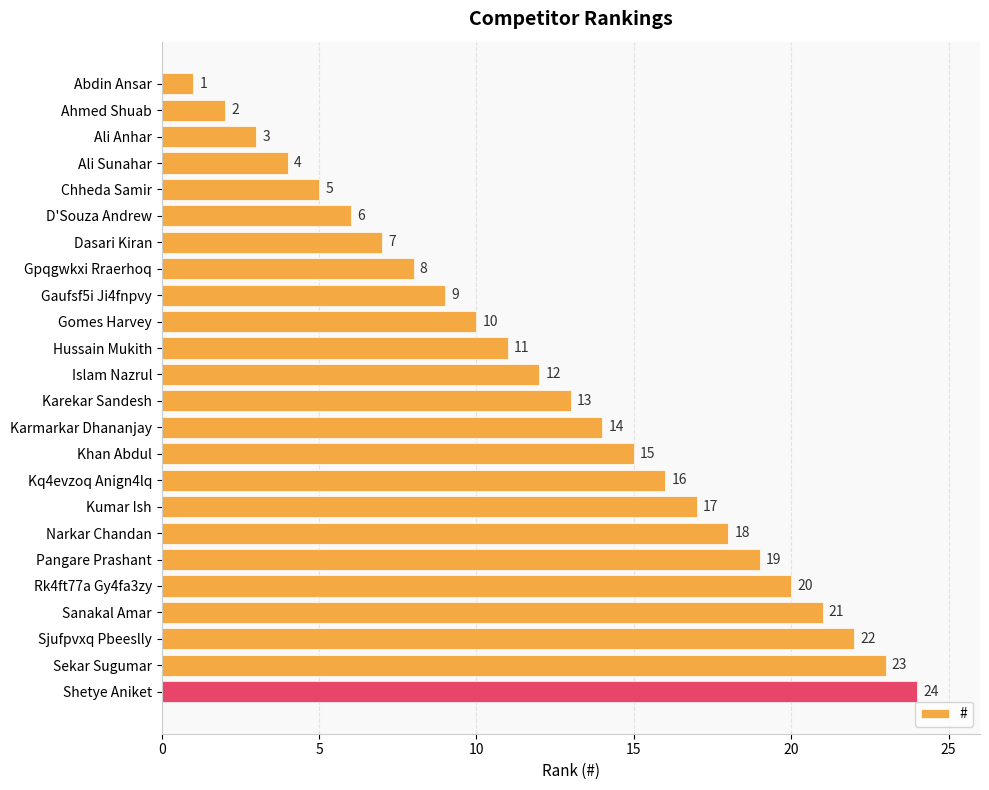

Which label corresponds to the largest value in the chart?

Shetye Aniket